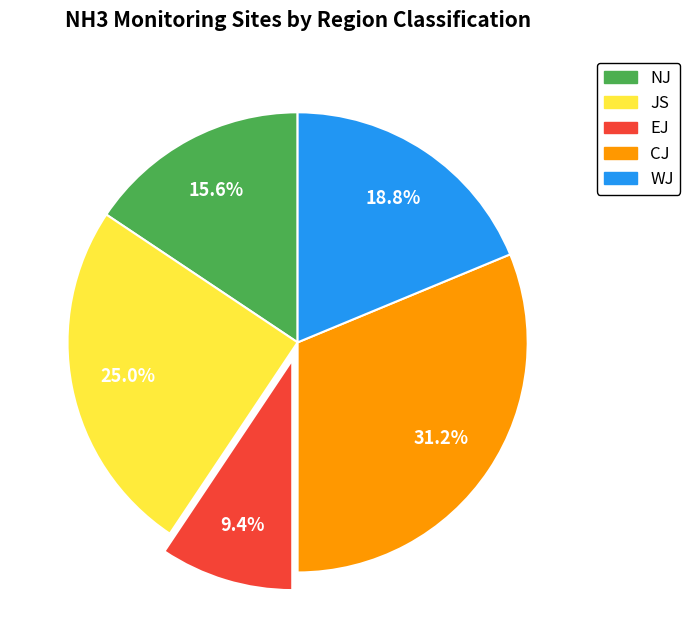

To the nearest percent, what is the combined percentage of WJ and JS?

44%